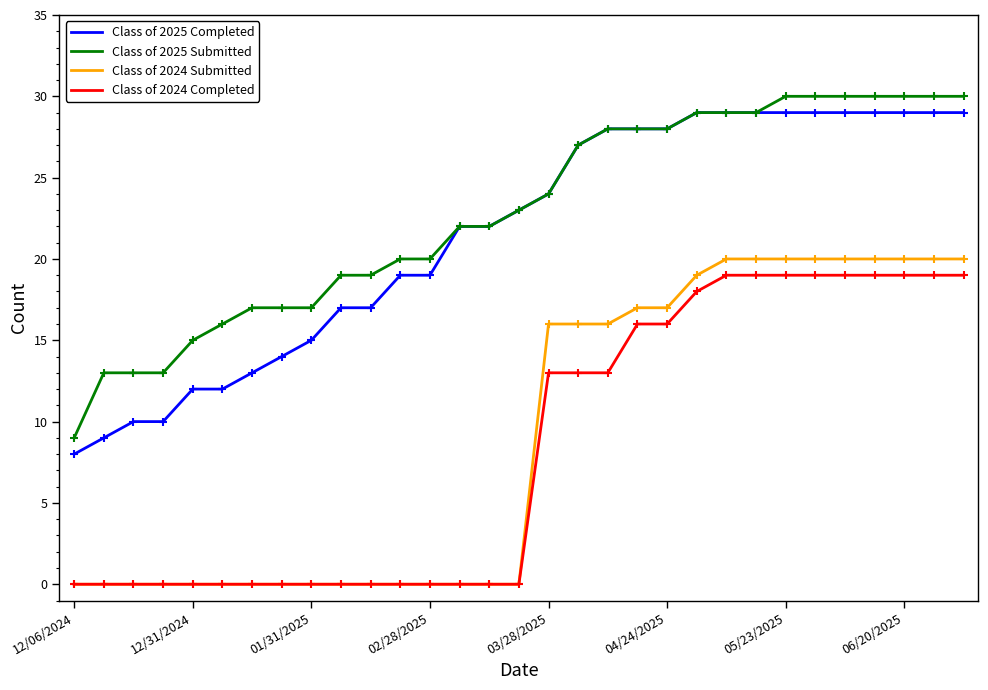

What is the maximum value shown in the chart?

30